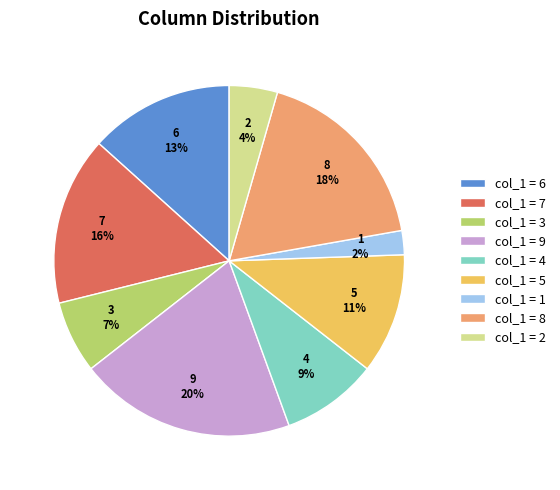

To the nearest percent, what is the average slice percentage?

11%